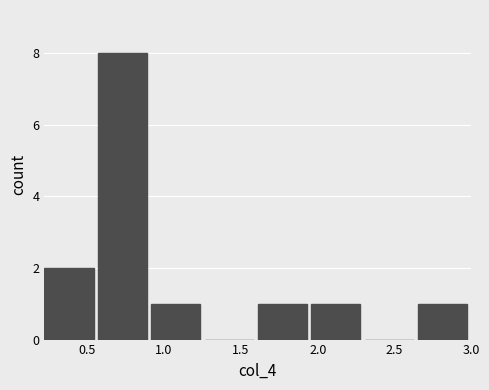

Over which range of the x-axis is the bar tallest?

0.55 to 0.90